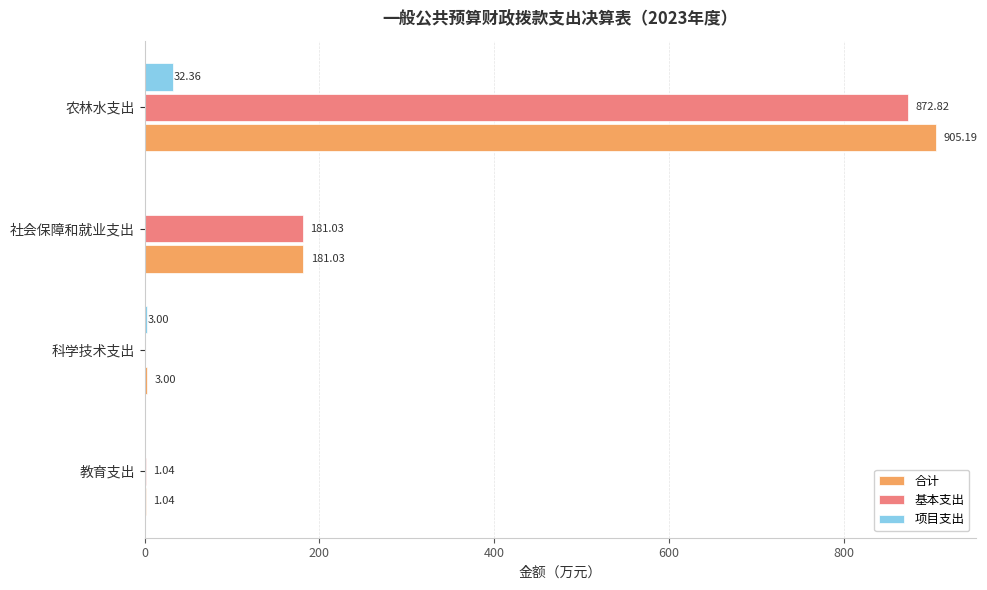

At which label is 项目支出 closest to 16?

科学技术支出